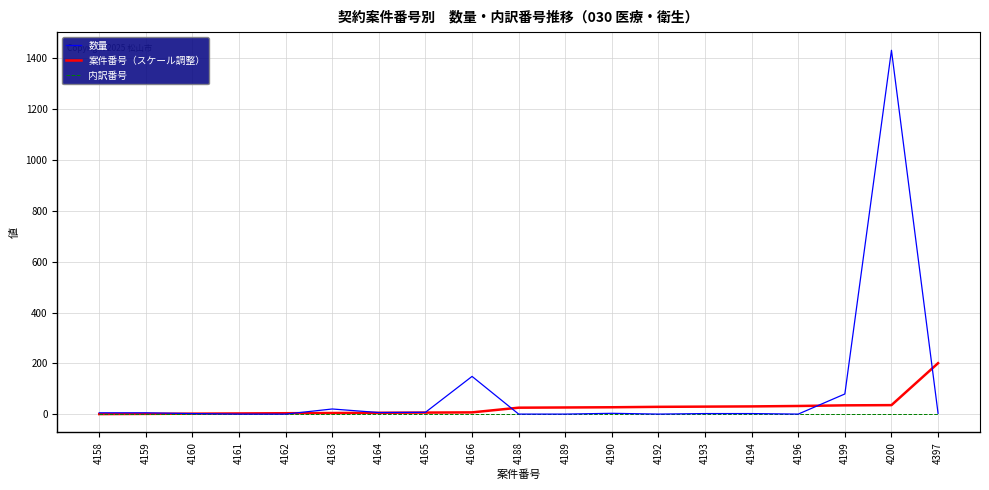

What is the total value across all series at 4200?

1467.1